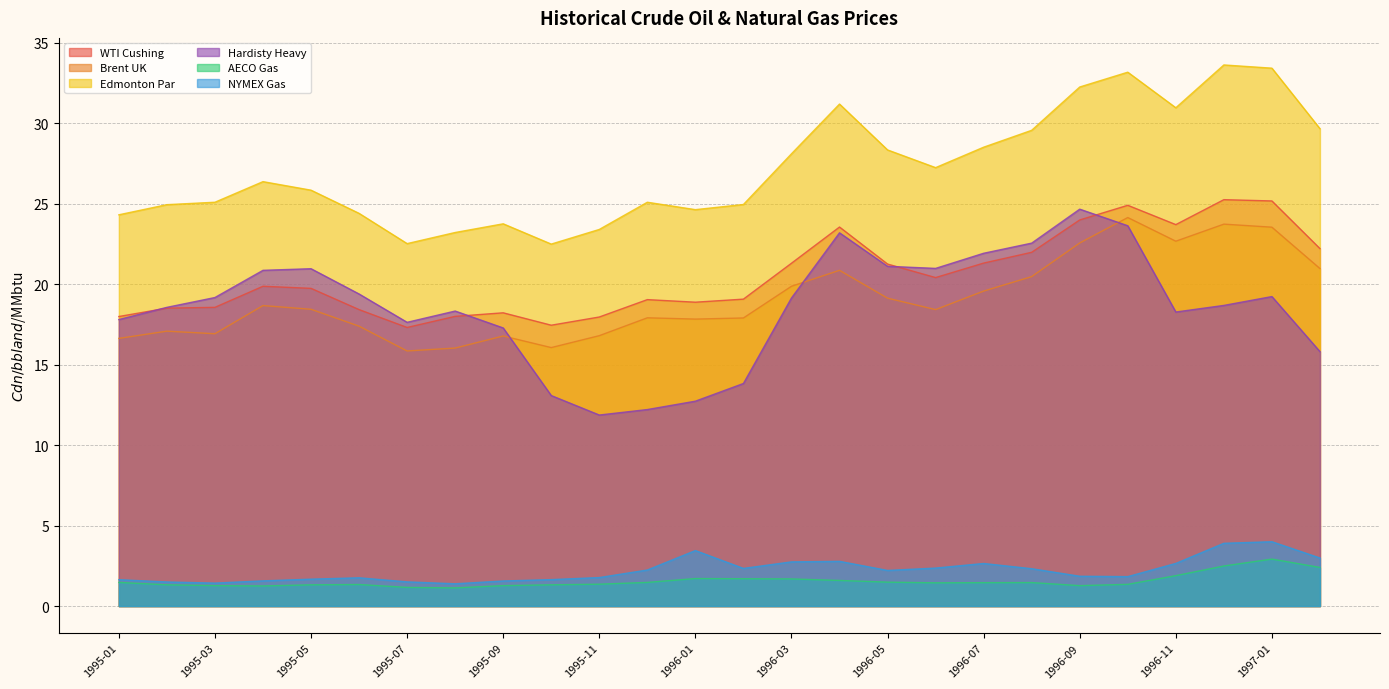

At which category does the chart reach its peak across all series?

1996-12